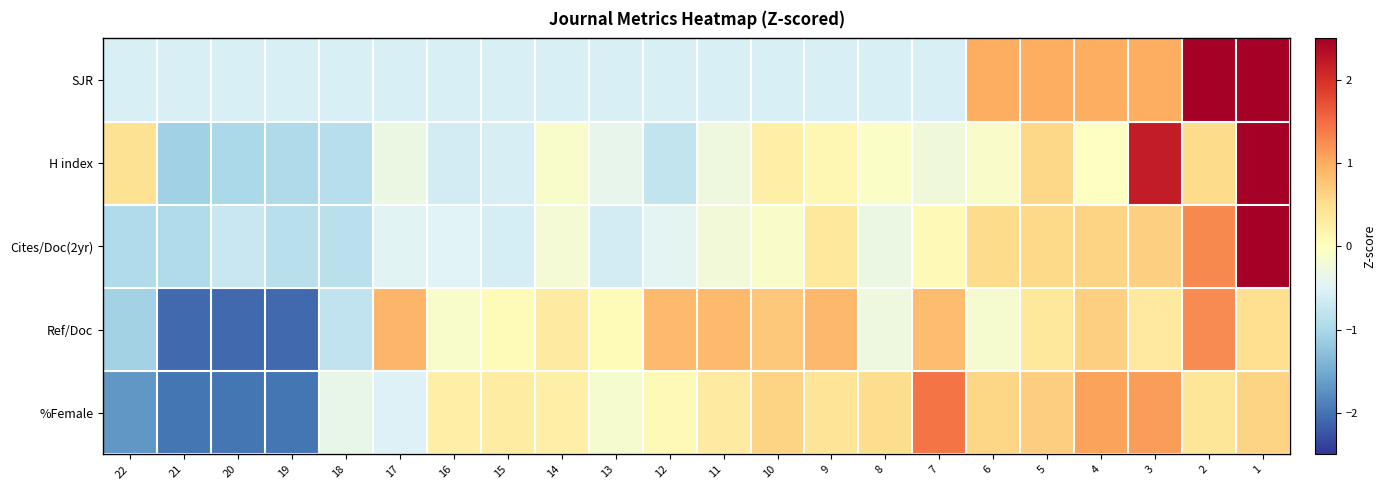

Which has a higher value, 3 or 19?

3